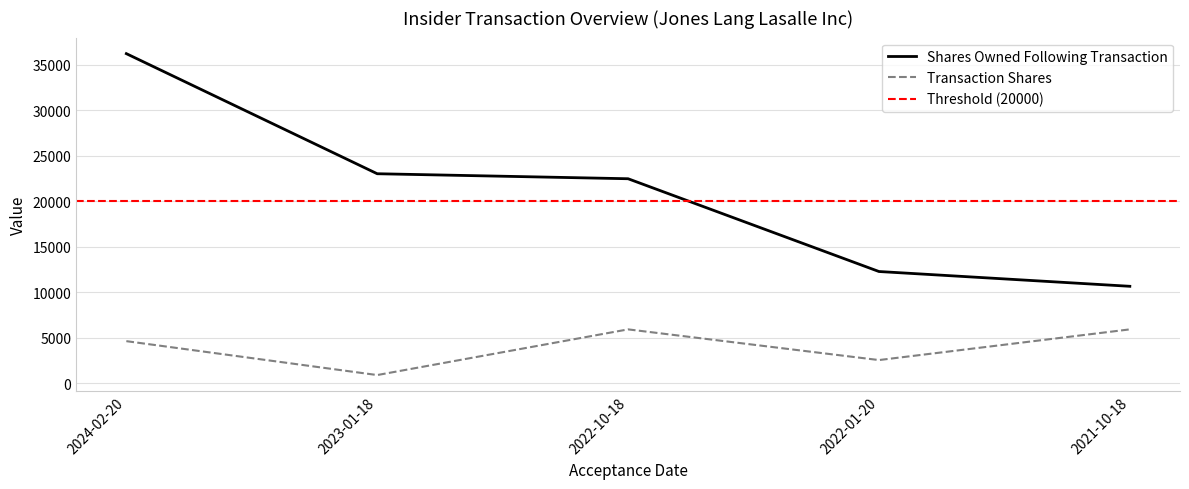

What is the sum of all sharesOwnedFollowingTransaction values?

104674